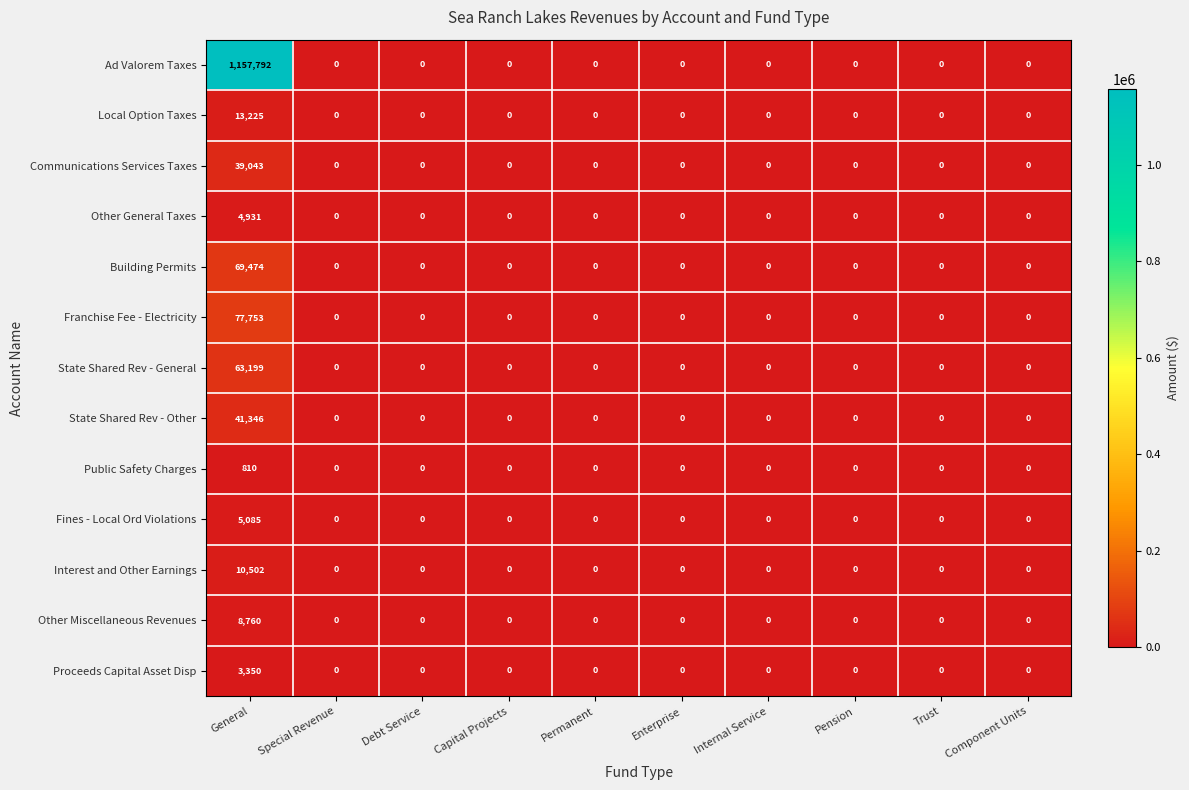

Which series has the widest spread of values?

Ad Valorem Taxes